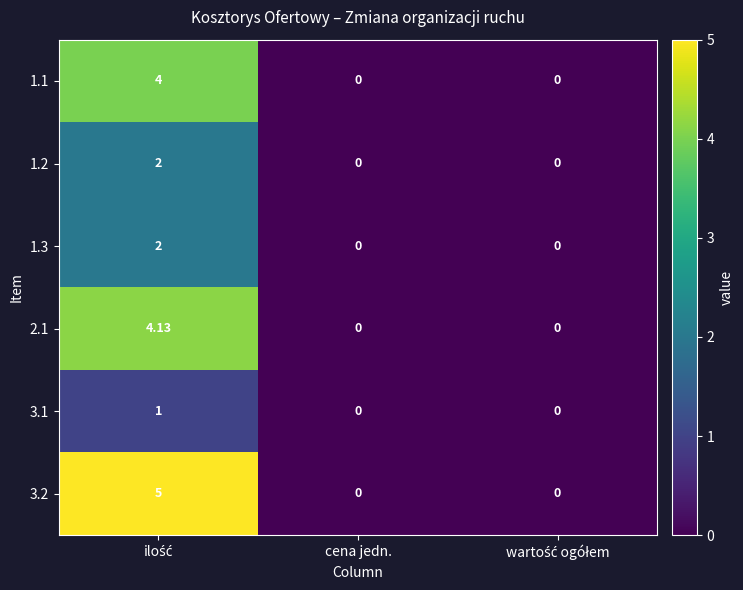

Reading right to left, list all the values displayed in this chart.

1.1: wartość ogółem=0.0	cena jedn.=0.0	ilość=4.0
1.2: wartość ogółem=0.0	cena jedn.=0.0	ilość=2.0
1.3: wartość ogółem=0.0	cena jedn.=0.0	ilość=2.0
2.1: wartość ogółem=0.0	cena jedn.=0.0	ilość=4.1
3.1: wartość ogółem=0.0	cena jedn.=0.0	ilość=1.0
3.2: wartość ogółem=0.0	cena jedn.=0.0	ilość=5.0